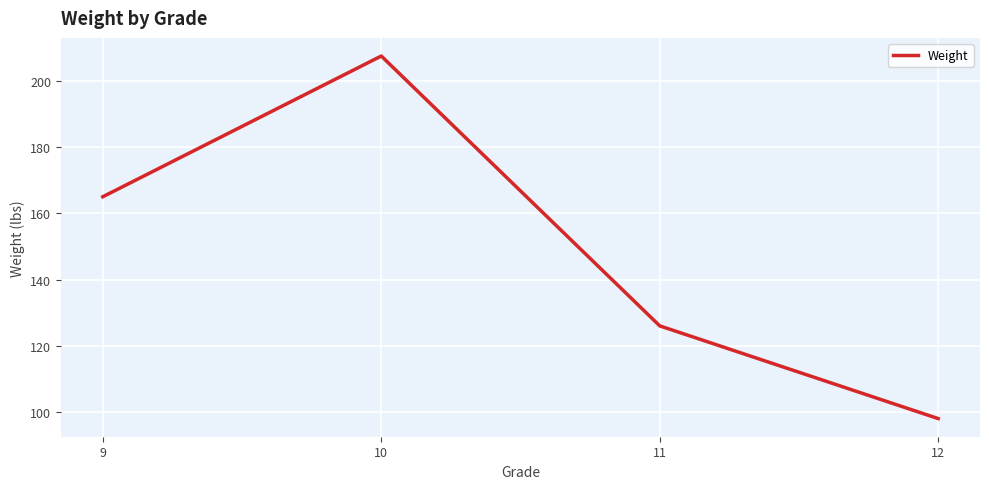

Which has a higher value, 11 or 12?

11